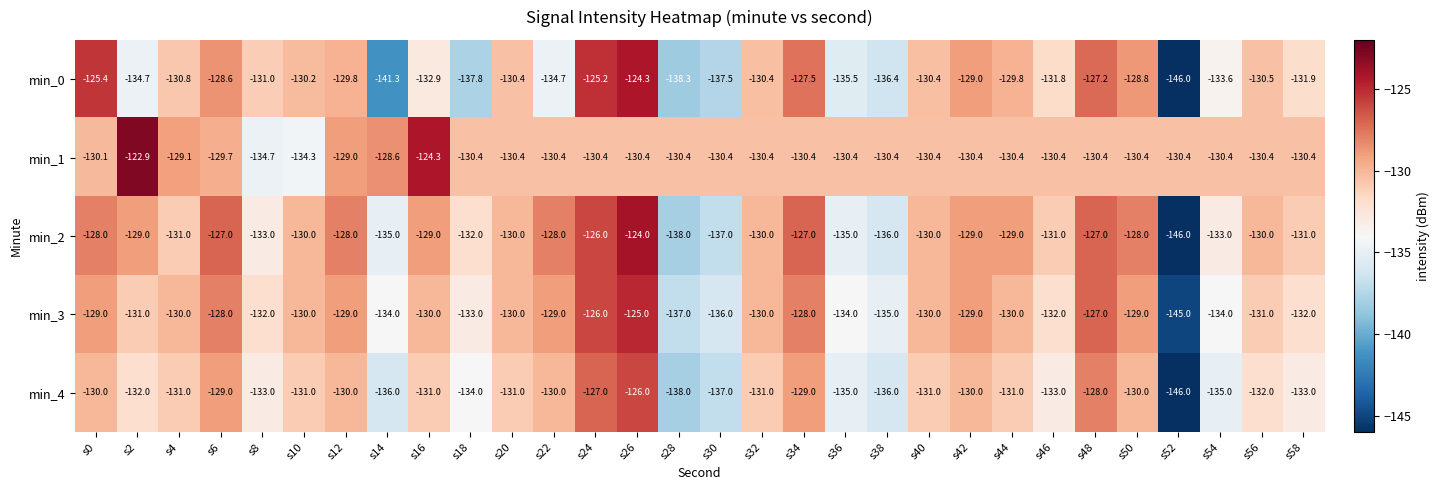

At which category does the chart reach its minimum across all series?

s52